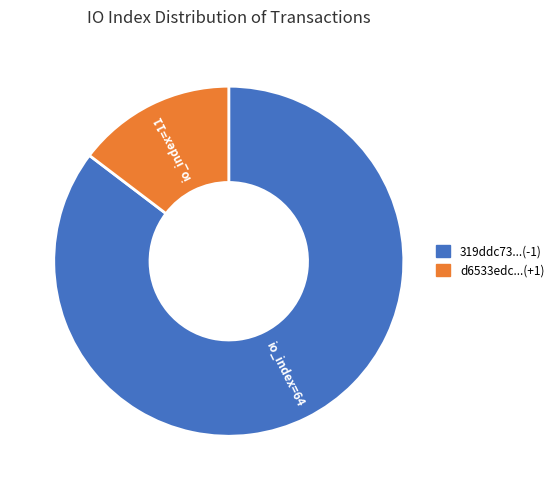

Is there any slice that represents more than half of the pie?

Yes